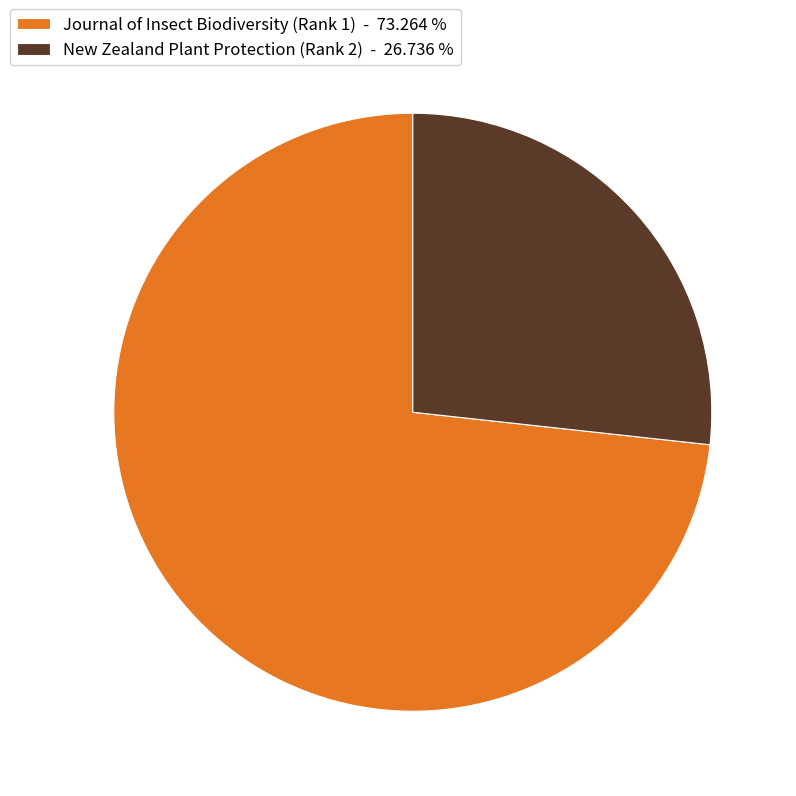

Do New Zealand Plant Protection (Rank 2) - 26.736 % and Journal of Insect Biodiversity (Rank 1) - 73.264 % together represent more than half of the pie?

Yes